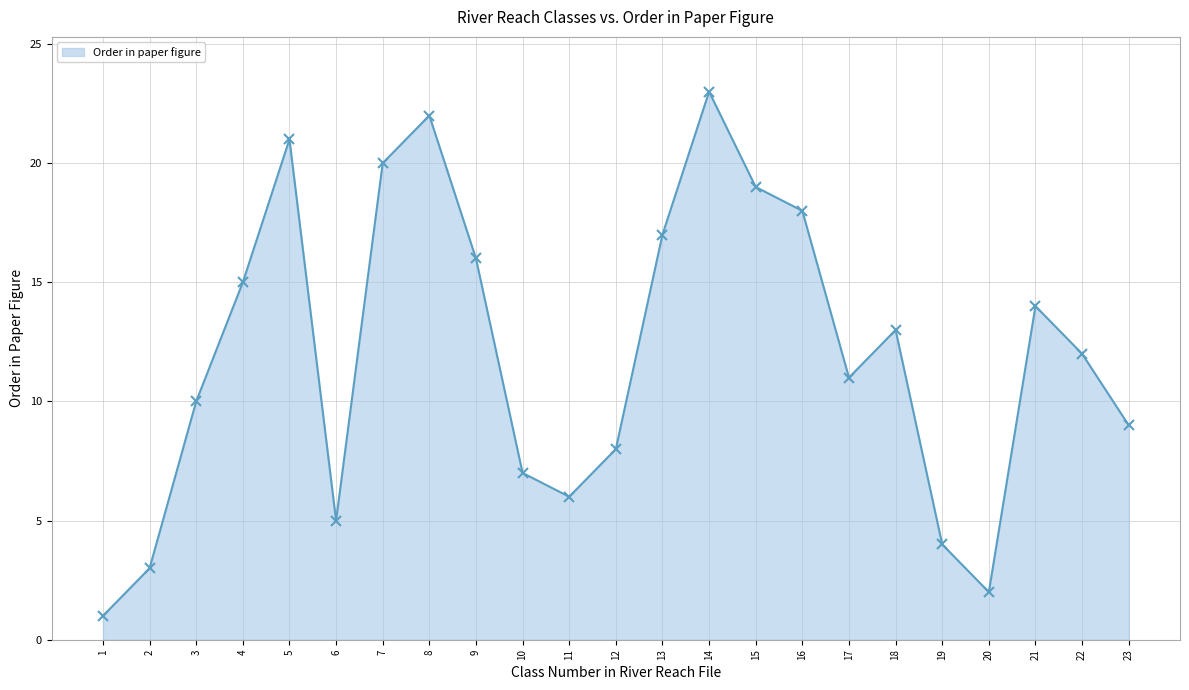

How many data points are less than 12?

11